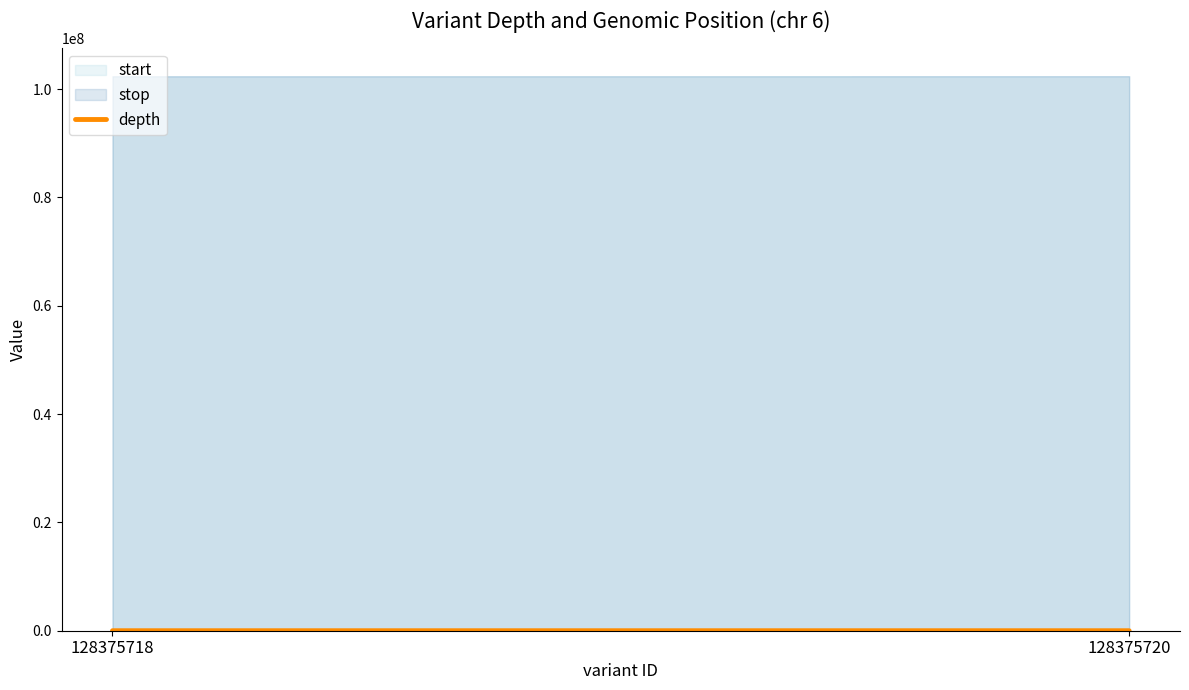

Count the values in the range 25 to 55.

2